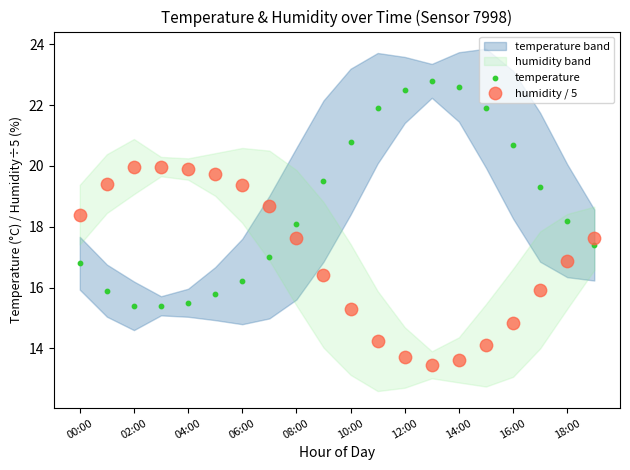

Which series reaches the maximum Y coordinate?

temperature